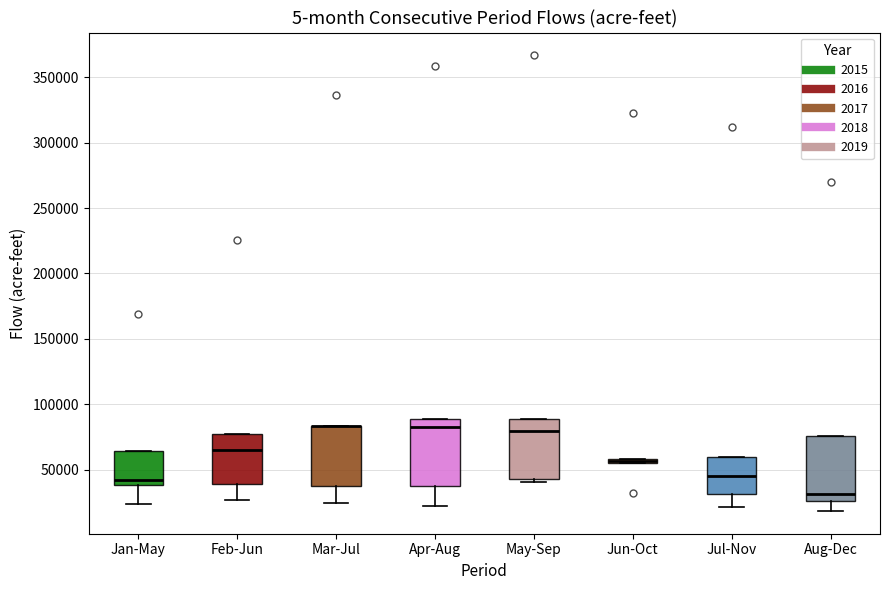

Where does the lower whisker of the box for Aug-Dec end on the y-axis? The values are not printed on the chart, so give them approximately, as read against the axis.

20000